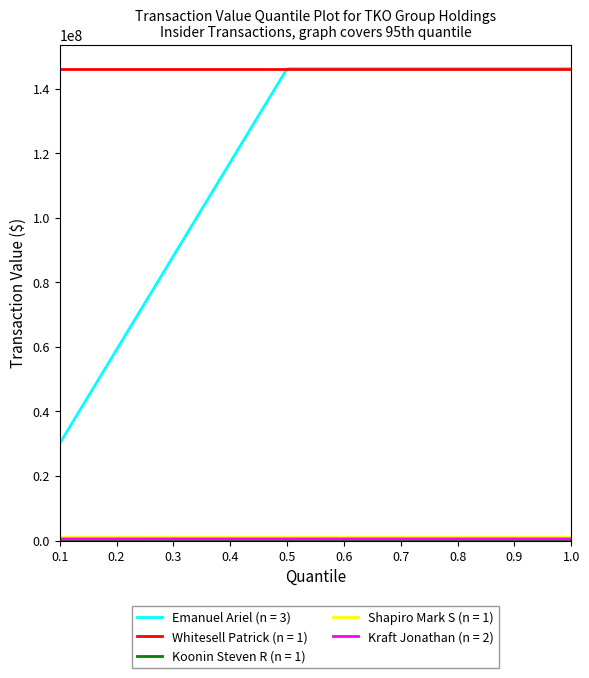

Which series has the widest spread of values?

Emanuel Ariel (n = 3)